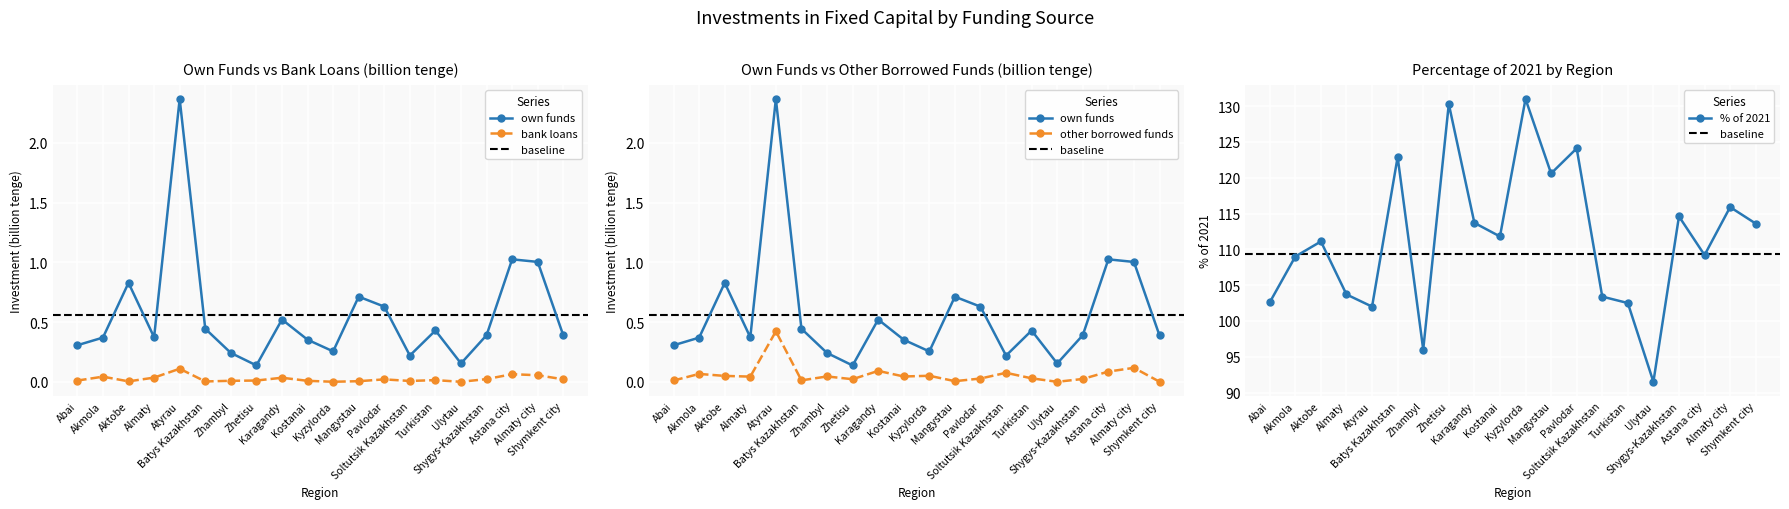

True or false: % of 2021 has more than 1 points higher than both neighbors.

True